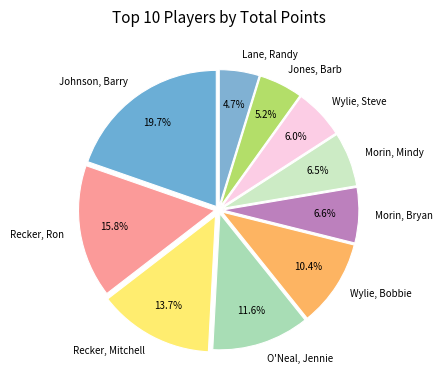

What is the largest slice in the pie chart?

Johnson, Barry